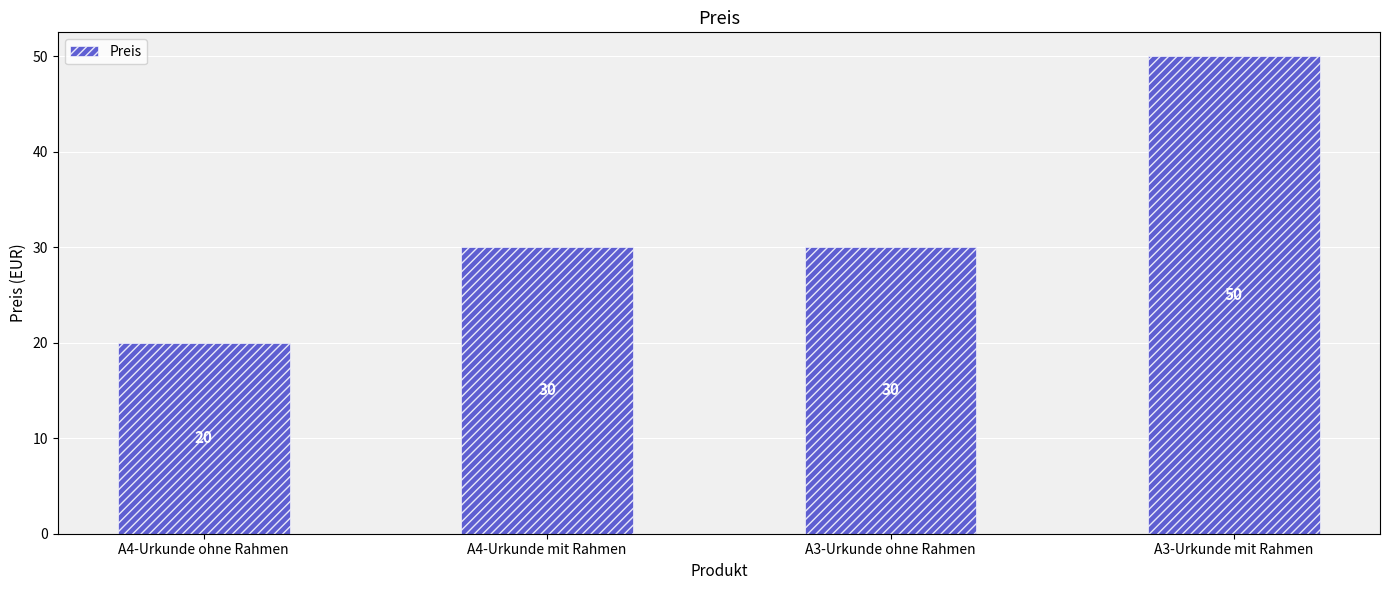

The chart shows a value of 11 at A3-Urkunde mit Rahmen. True or false?

False